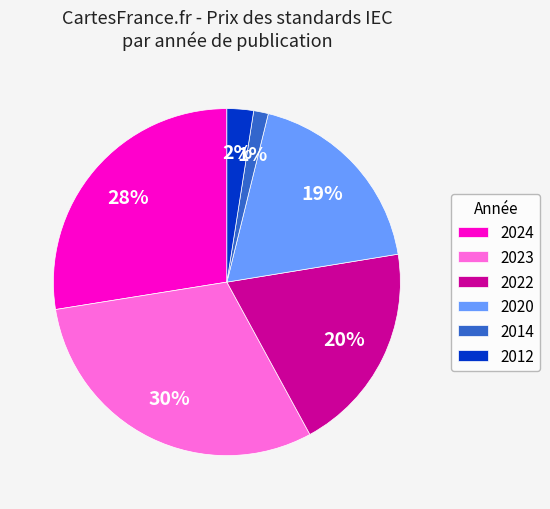

Does 2020 account for over 50% of the chart?

No